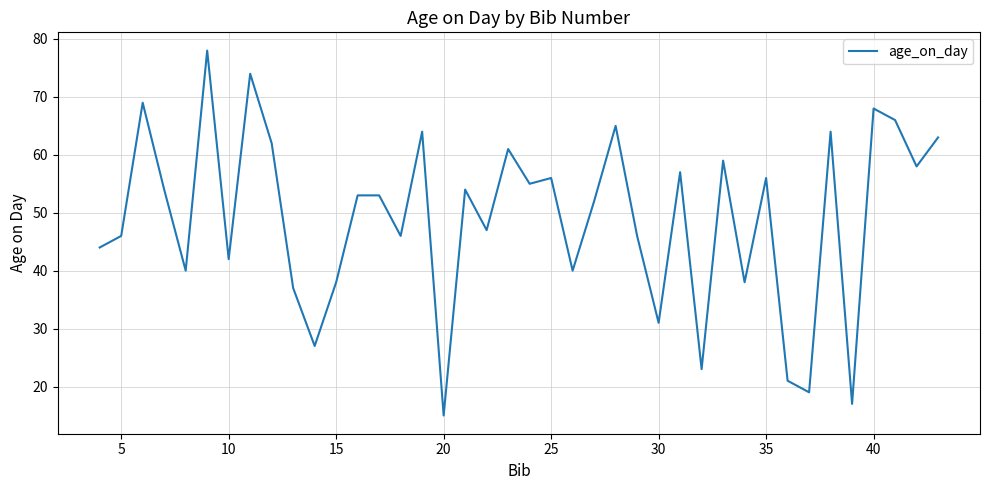

What is the difference between the maximum and minimum values?

63